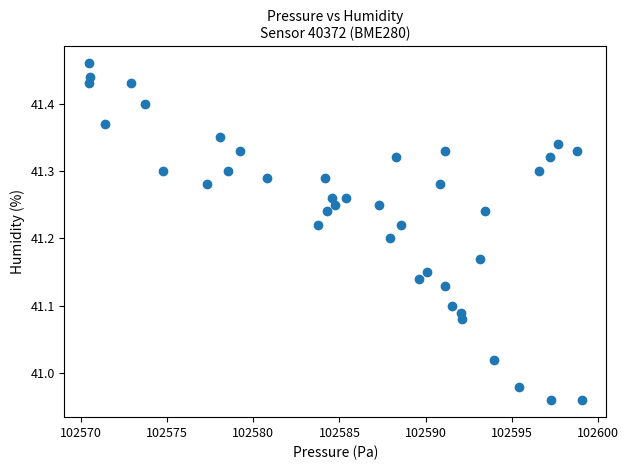

What is the range of Y values (max minus min)?

0.5